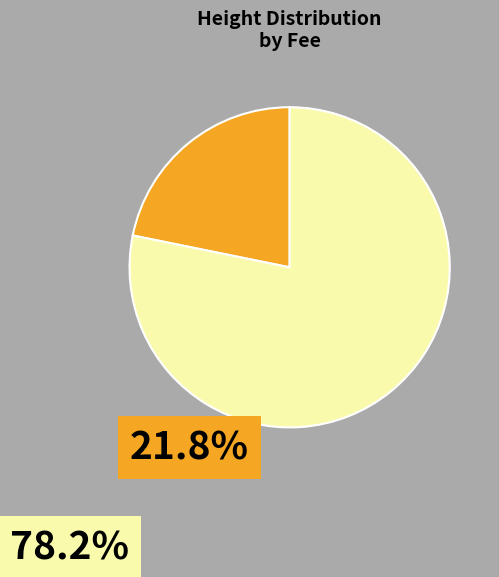

Is there a majority slice in this chart?

Yes